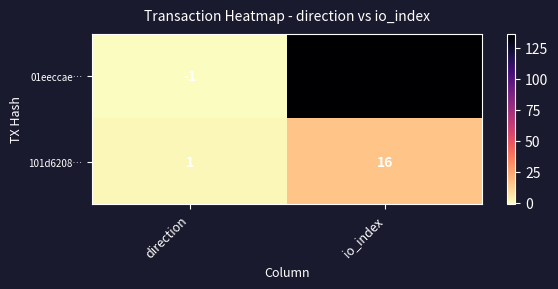

Which category has the highest value in the 01eeccae… series?

io_index